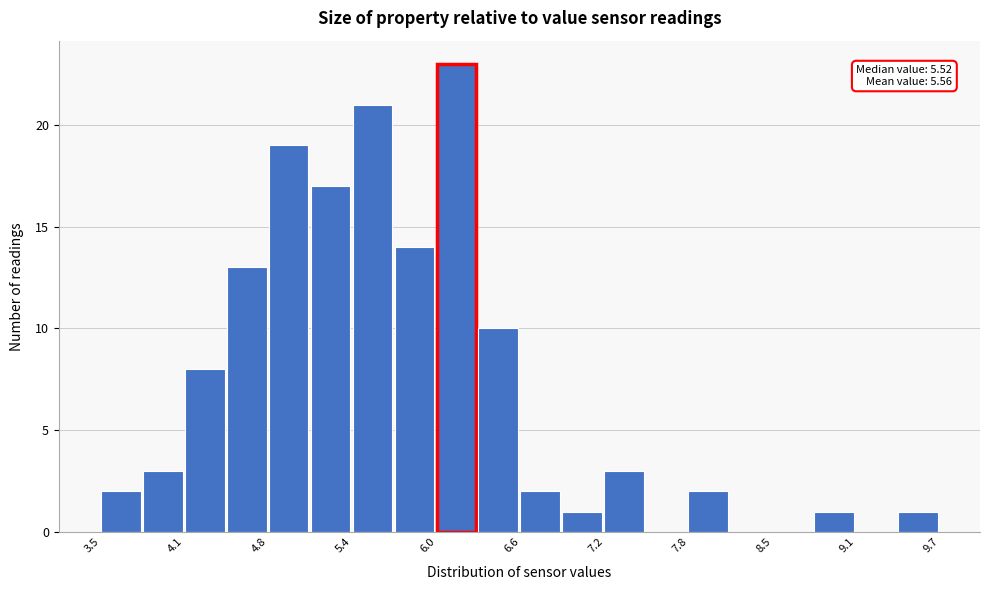

Around what value on the x-axis is the tallest bar? Give the approximate position of its centre, as read against the axis.

6.1